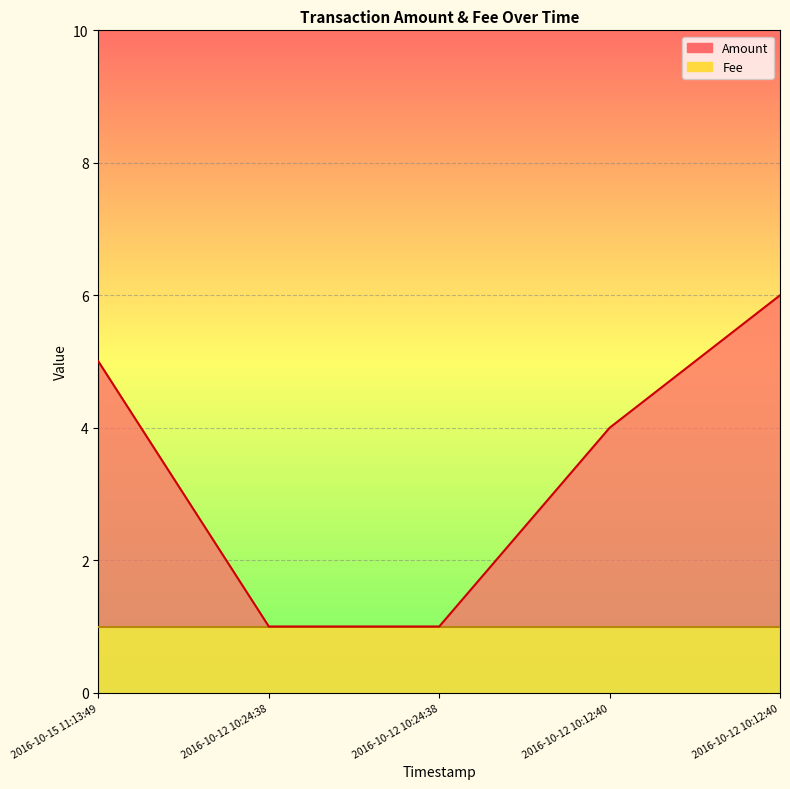

Where does the data first go above 4?

2016-10-15 11:13:49